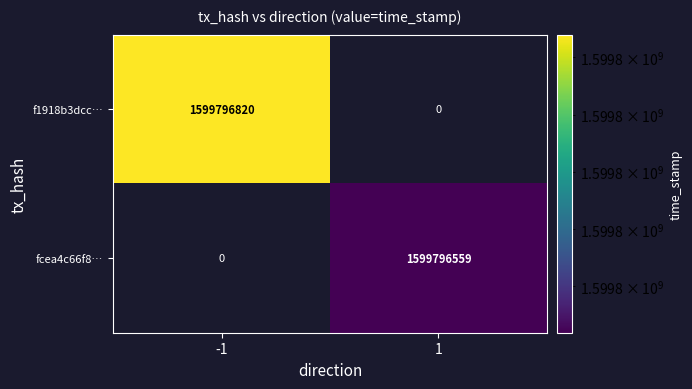

Is the value of fcea4c66f877626f34d6986cc33dd54687e4689 at direction greater than the value of f1918b3dcc9e98946a5a5ef5d489e30e16f86bb at time_stamp?

No